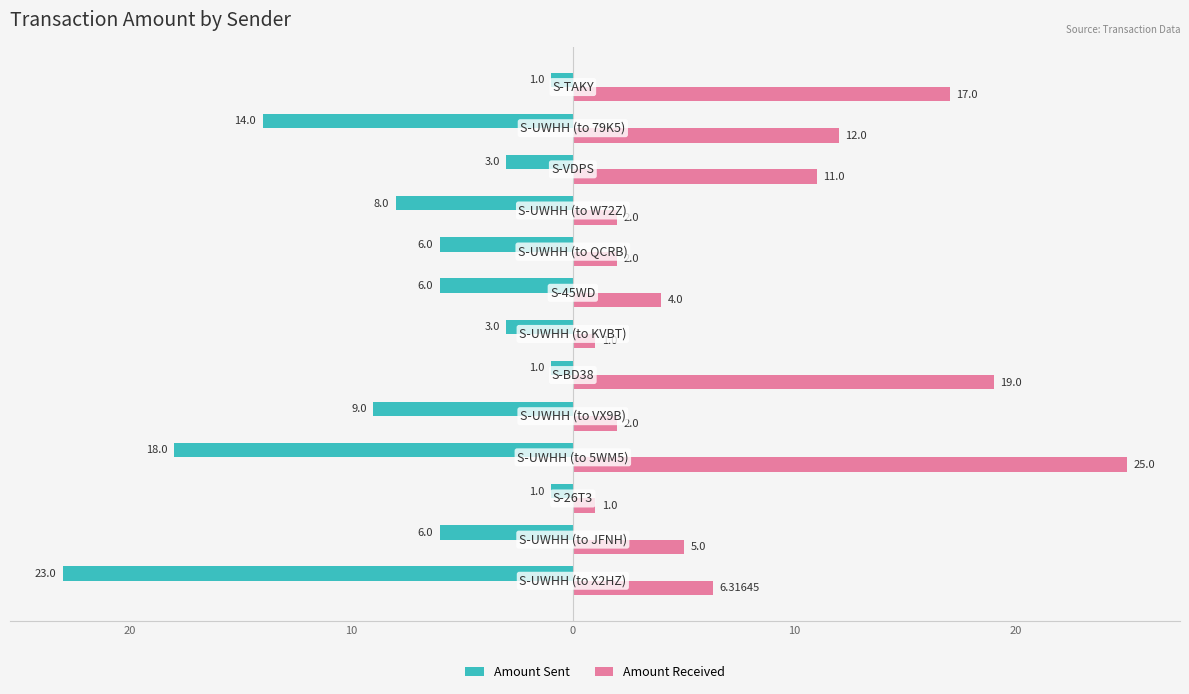

What are all the series names shown in the legend?

Amount Sent, Amount Received